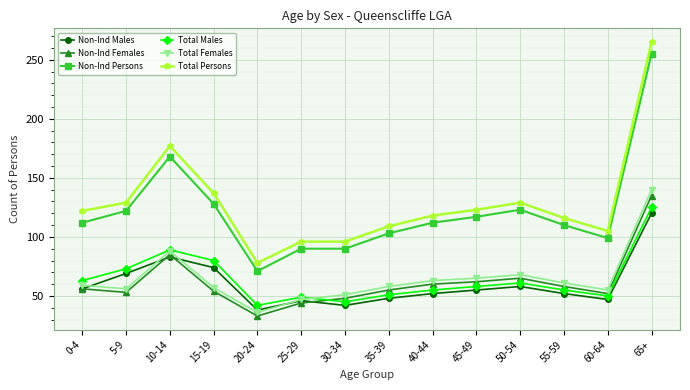

True or false: Non-Ind Persons and Non-Ind Females cross at least once.

False